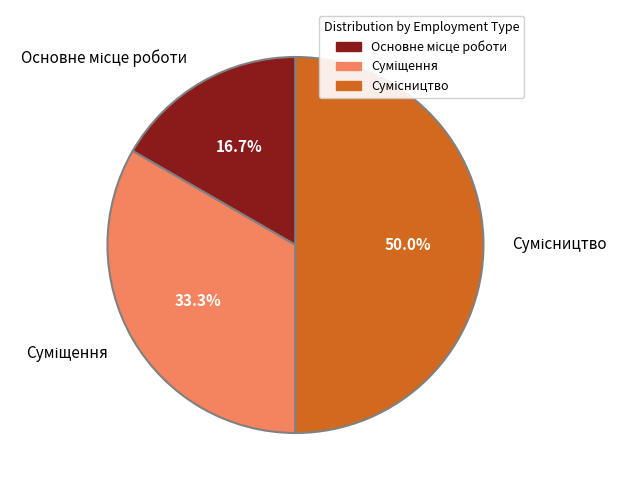

What is the ratio of the value at Сумісництво to the value at Суміщення?

1.5